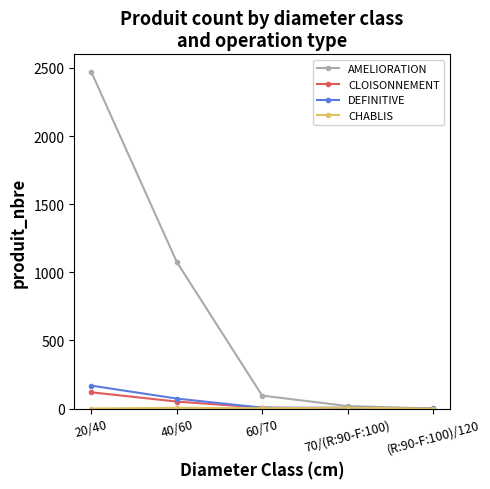

Which series changed the most between 60/70 and (R:90-F:100)/120?

AMELIORATION